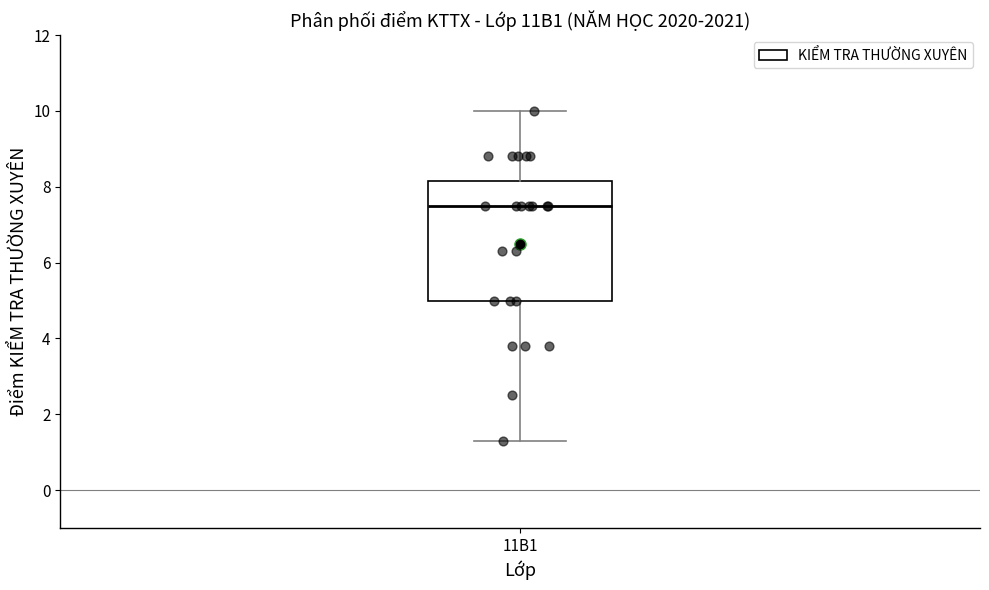

Transcribe this box plot: give where the median line is, the range the box spans, and where the two whiskers end, as read against the y-axis. The values are not printed on the chart, so give them approximately, as read against the axis.

median 7.6, box 5.0 to 8.2, whiskers 1.4 to 10.0